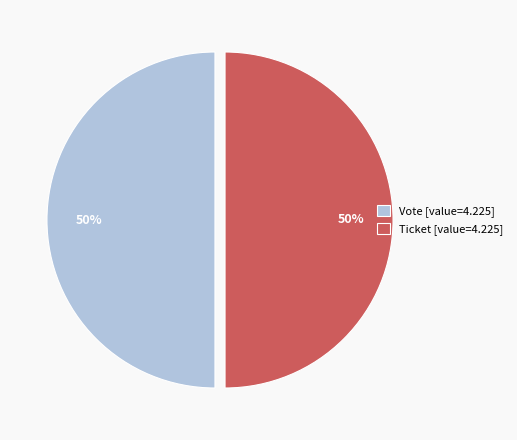

Is the sum of Ticket [value=4.225] and Vote [value=4.225] greater than half?

Yes